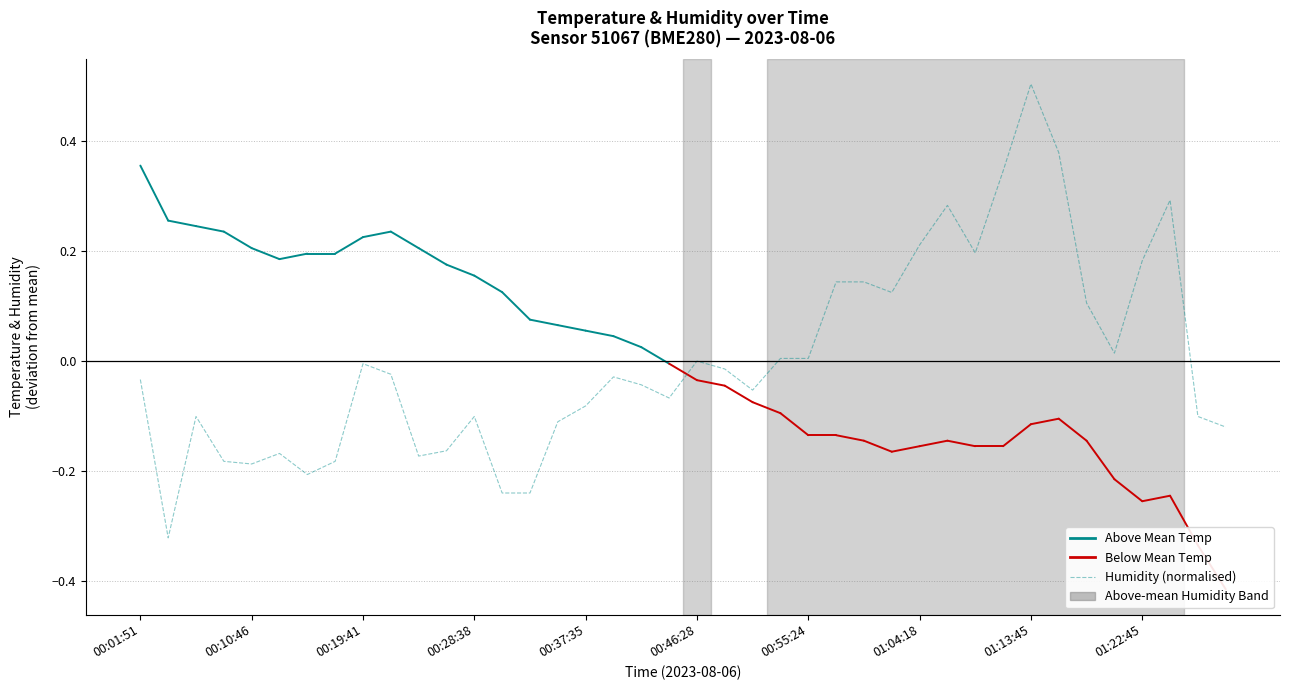

What is the maximum value shown in the chart?

0.5